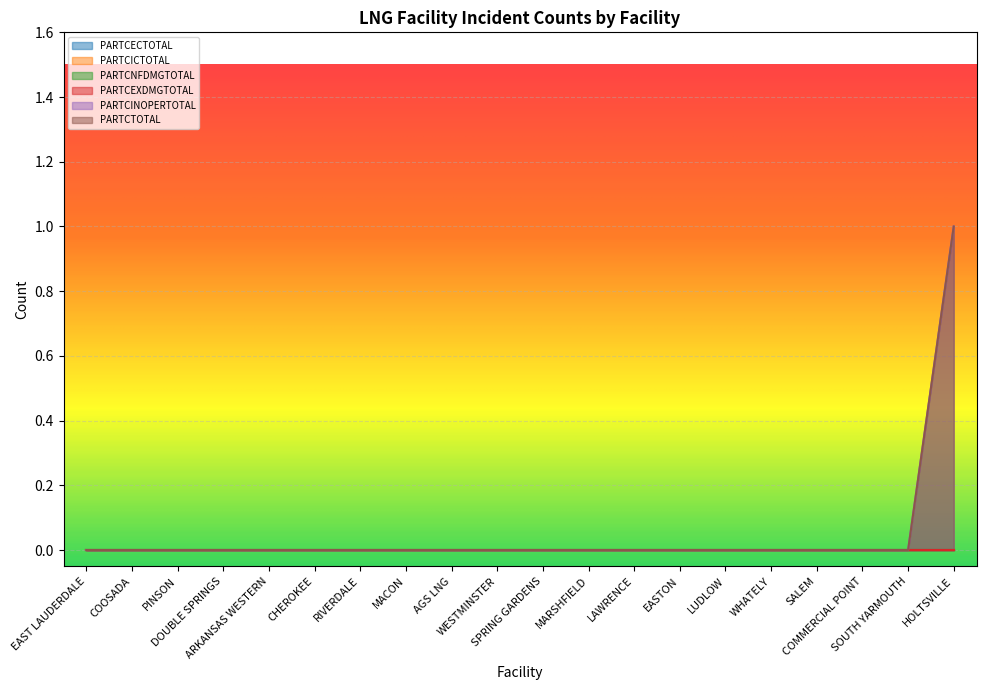

The value of PARTCINOPERTOTAL at LUDLOW is 0. True or false?

True